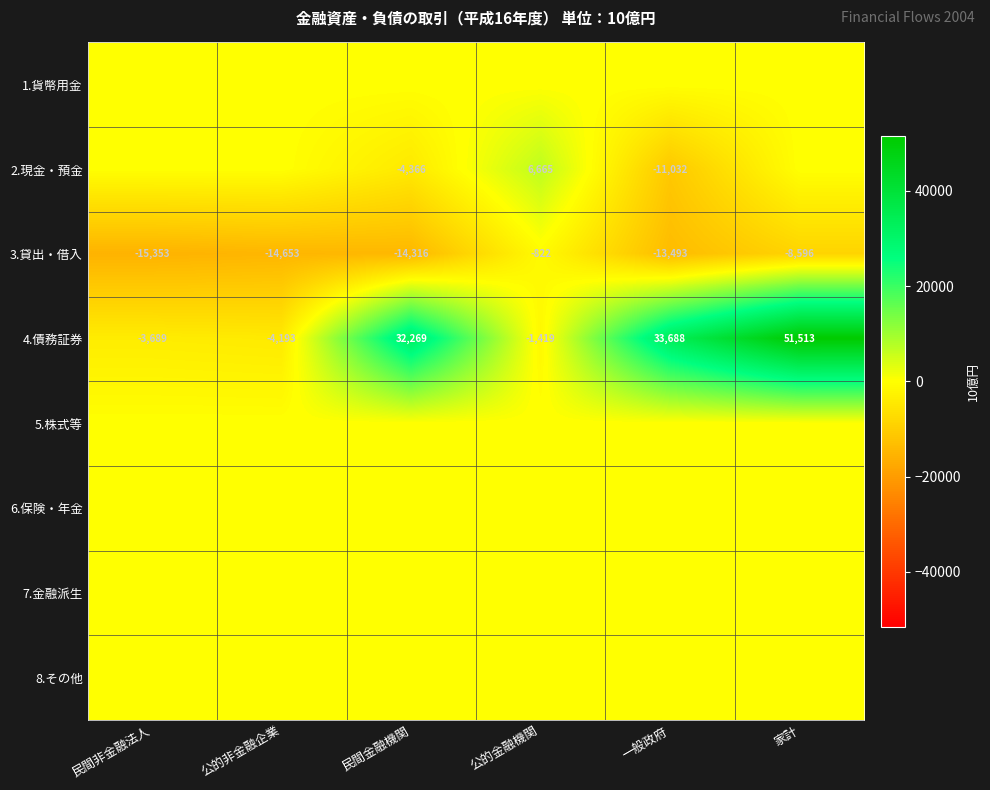

What is the difference between the second highest and minimum values in the 4.債務証券 series?

37881